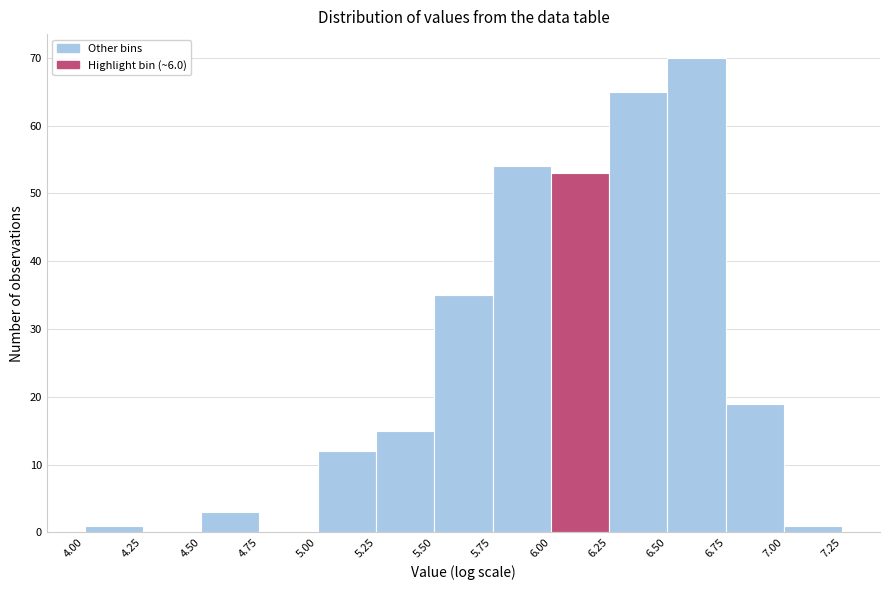

Reading left to right, list every bar in this chart as the range it spans on the x-axis followed by its height. The values are not printed on the chart, so give them approximately, as read against the axis.

4.00 to 4.25: 1
4.25 to 4.50: 0
4.50 to 4.75: 3
4.75 to 5.00: 0
5.00 to 5.25: 12
5.25 to 5.50: 15
5.50 to 5.75: 35
5.75 to 6.00: 54
6.00 to 6.25: 53
6.25 to 6.50: 65
6.50 to 6.75: 70
6.75 to 7.00: 19
7.00 to 7.25: 1